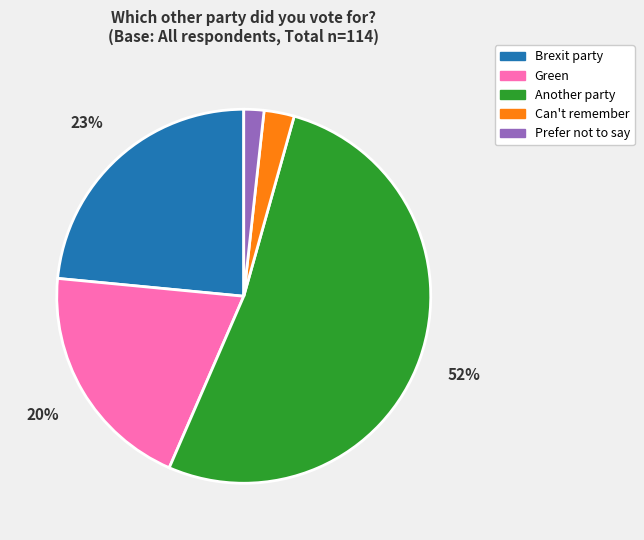

Count the number of slices in the pie.

5